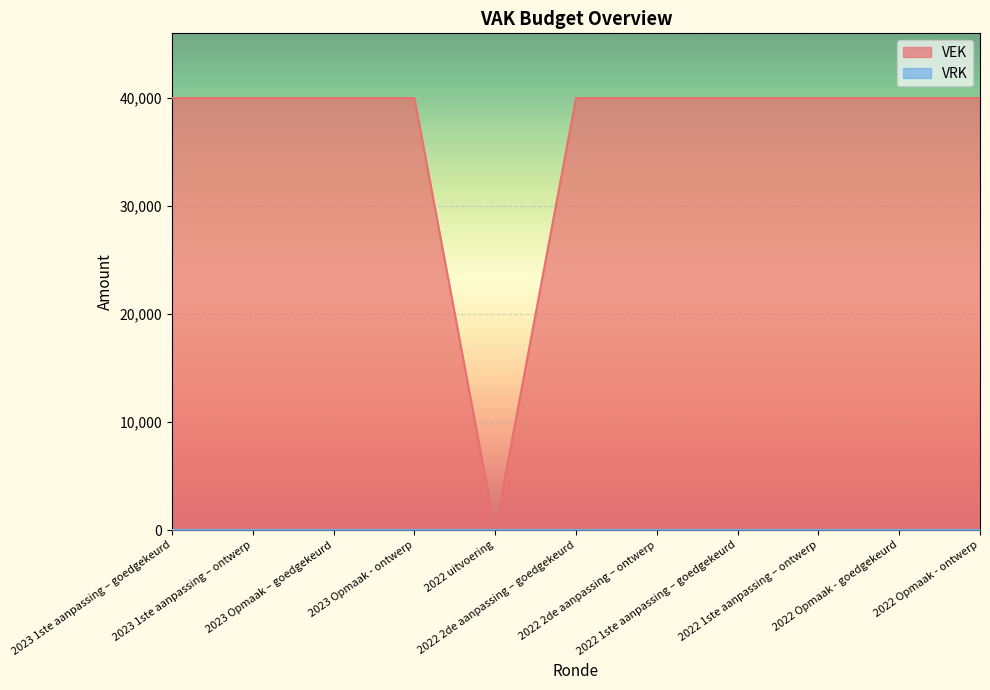

At which category does the data reach its first local valley?

2022 uitvoering